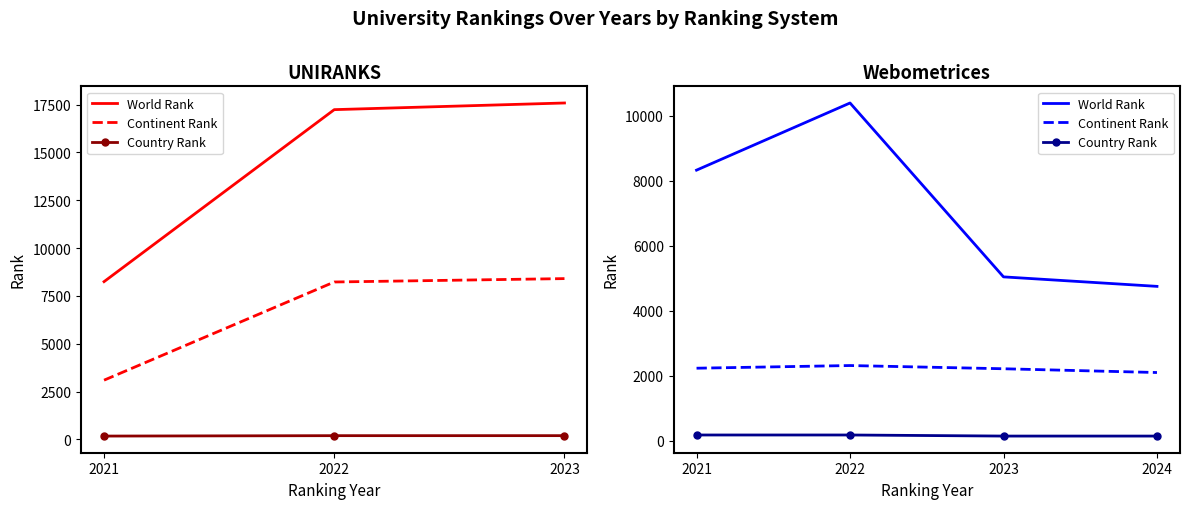

True or false: World Rank has more than 1 interior local peaks.

False